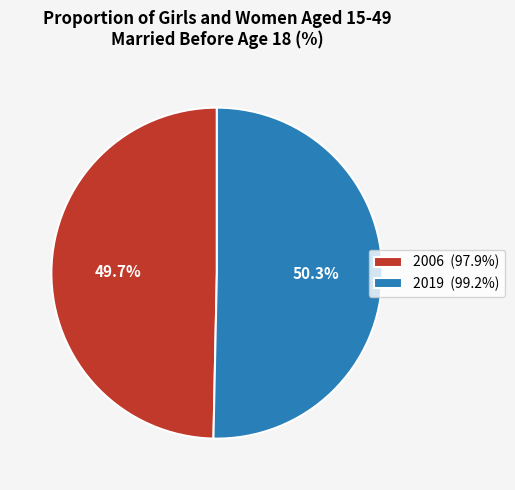

Rank the categories by value from highest to lowest.

2019, 2006